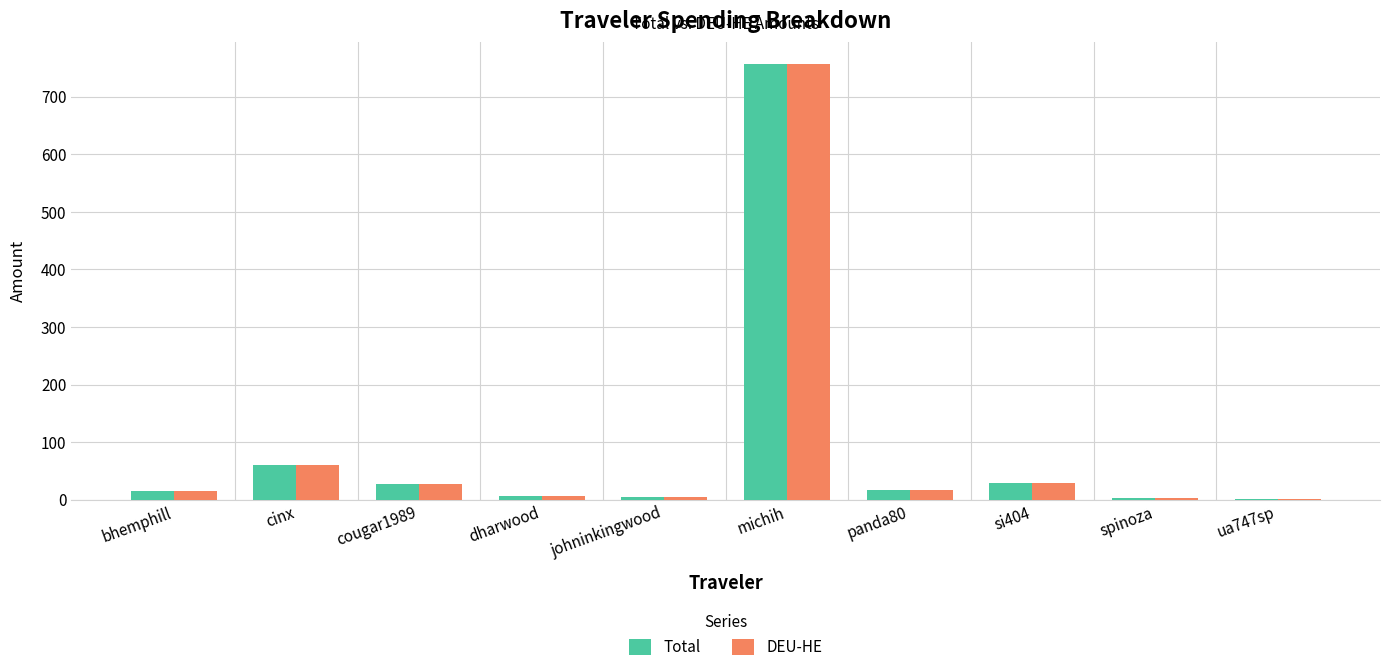

What is the sum of all DEU-HE values?

923.6